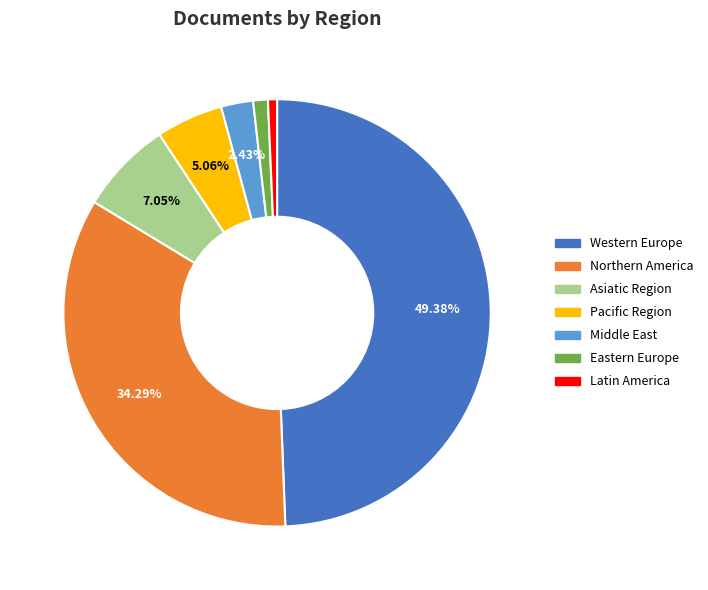

Does Latin America account for over 50% of the chart?

No